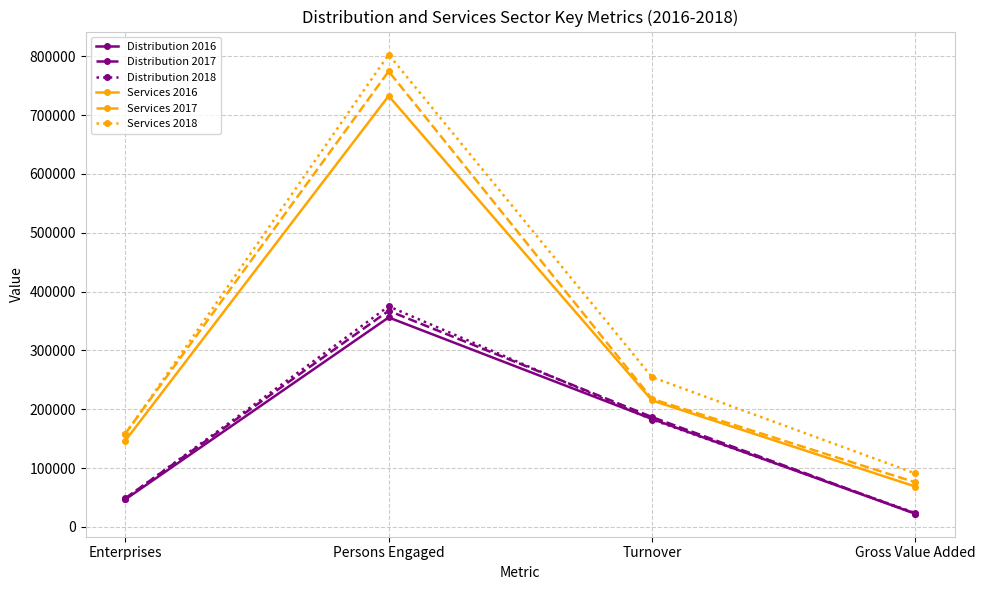

What position from the right is Turnover?

2